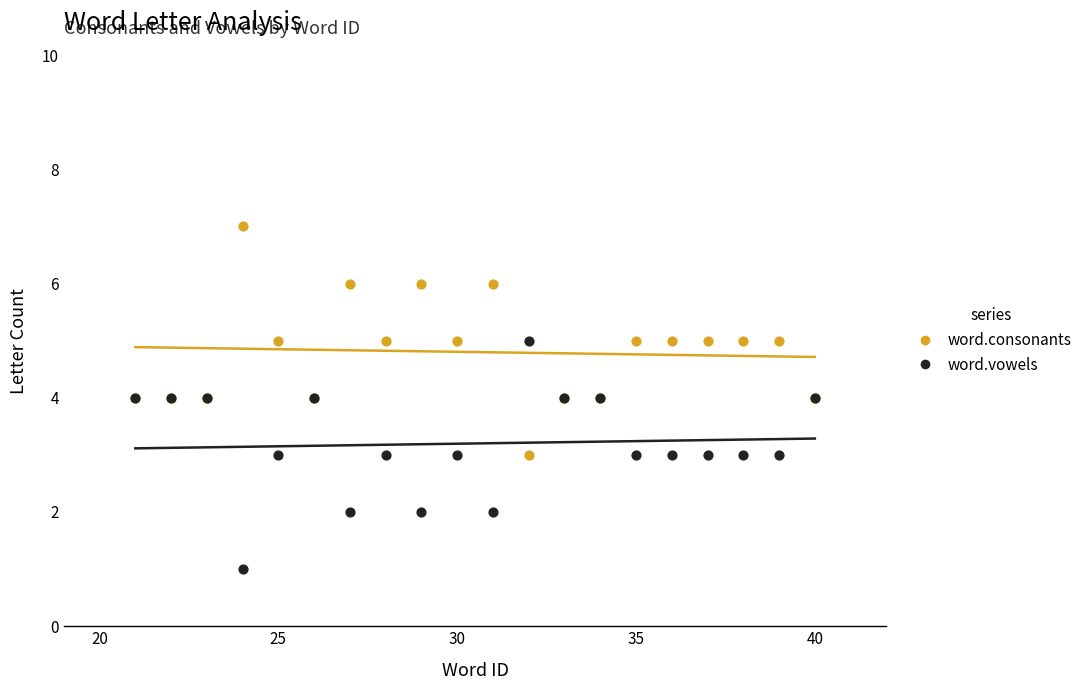

Which series contains the lowest Y value?

word.vowels